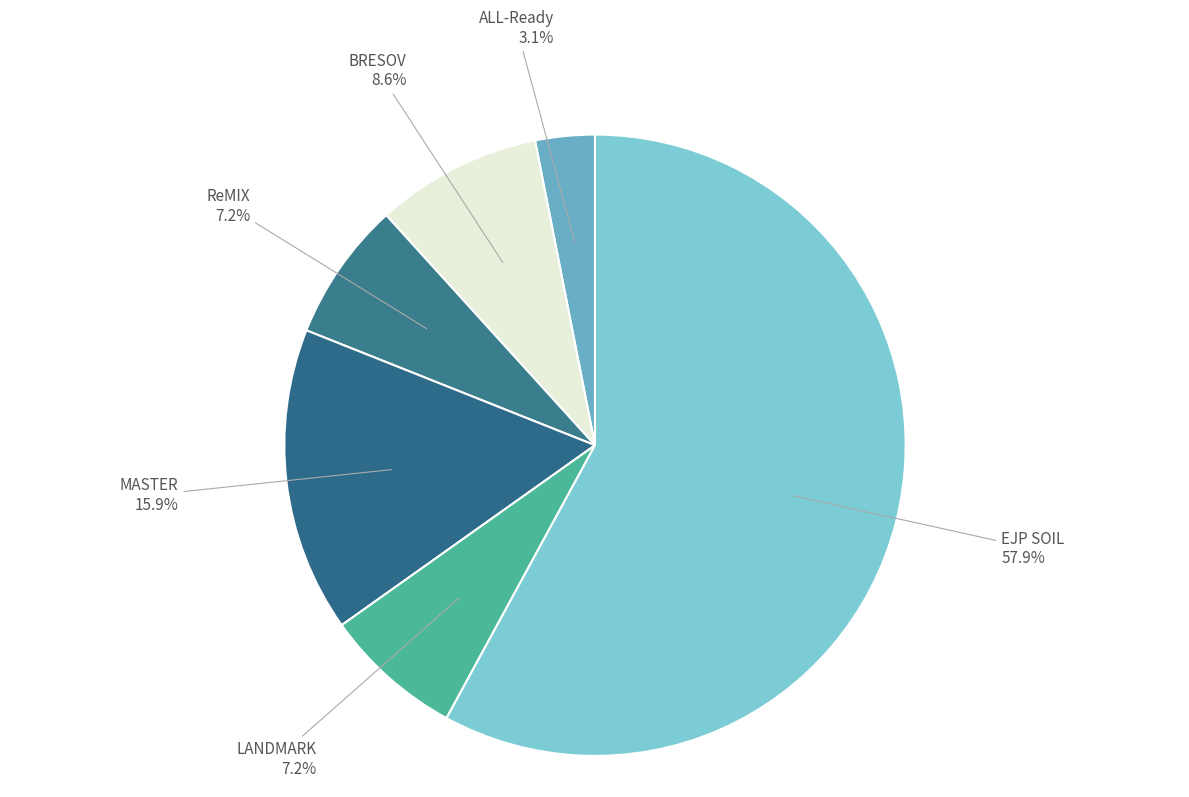

To the nearest percent, what is the average slice percentage?

17%